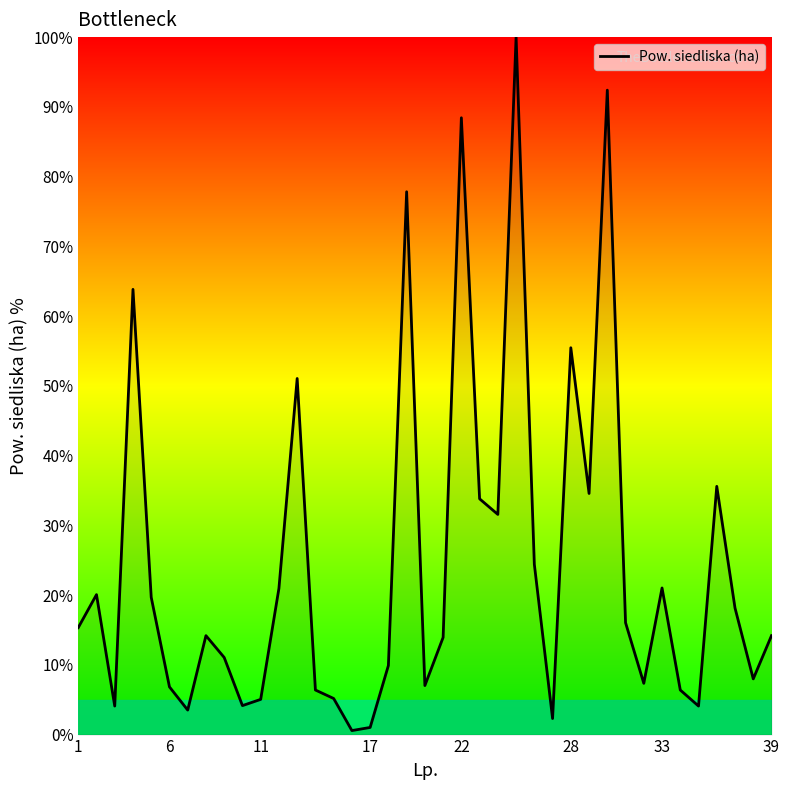

What is the maximum value shown in the chart?

100.0